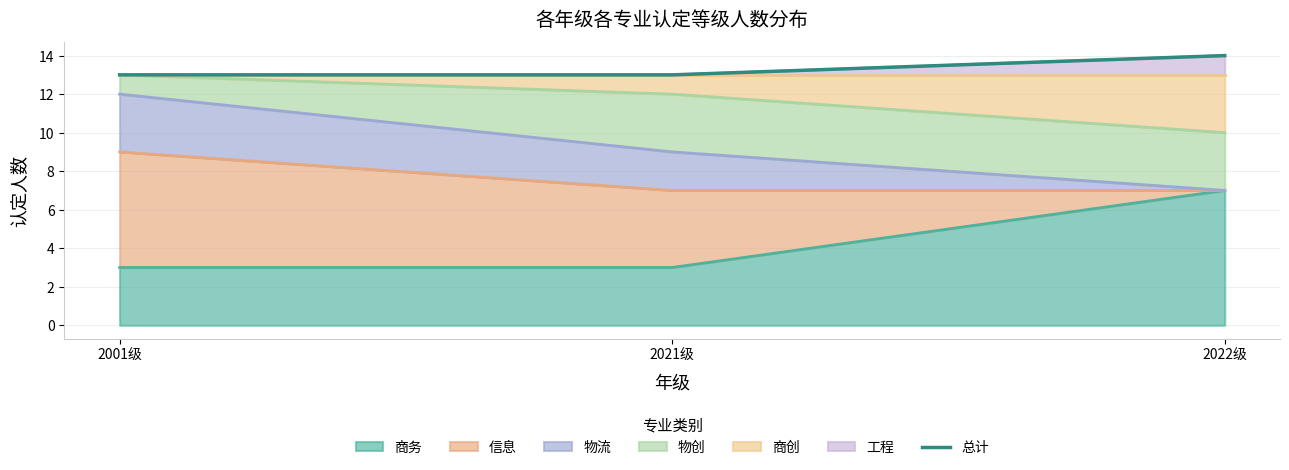

What is the average value?

13